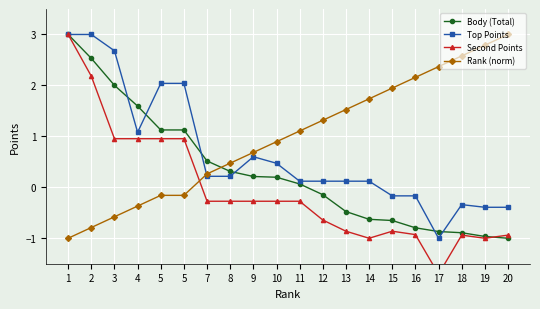

Reading right to left, list all the values displayed in this chart.

Body (Total): 20=-1.0	19=-1.0	18=-0.9	17=-0.9	16=-0.8	15=-0.7	14=-0.6	13=-0.5	12=-0.1	11=0.1	10=0.2	9=0.2	8=0.3	7=0.5	5=1.1	5=1.1	4=1.6	3=2.0	2=2.5	1=3.0
Top Points: 20=-0.4	19=-0.4	18=-0.3	17=-1.0	16=-0.2	15=-0.2	14=0.1	13=0.1	12=0.1	11=0.1	10=0.5	9=0.6	8=0.2	7=0.2	5=2.0	5=2.0	4=1.1	3=2.7	2=3.0	1=3.0
Second Points: 20=-0.9	19=-1.0	18=-0.9	17=-1.7	16=-0.9	15=-0.9	14=-1.0	13=-0.9	12=-0.6	11=-0.3	10=-0.3	9=-0.3	8=-0.3	7=-0.3	5=1.0	5=1.0	4=1.0	3=1.0	2=2.2	1=3.0
Rank (norm): 20=3.0	19=2.8	18=2.6	17=2.4	16=2.2	15=1.9	14=1.7	13=1.5	12=1.3	11=1.1	10=0.9	9=0.7	8=0.5	7=0.3	5=-0.2	5=-0.2	4=-0.4	3=-0.6	2=-0.8	1=-1.0